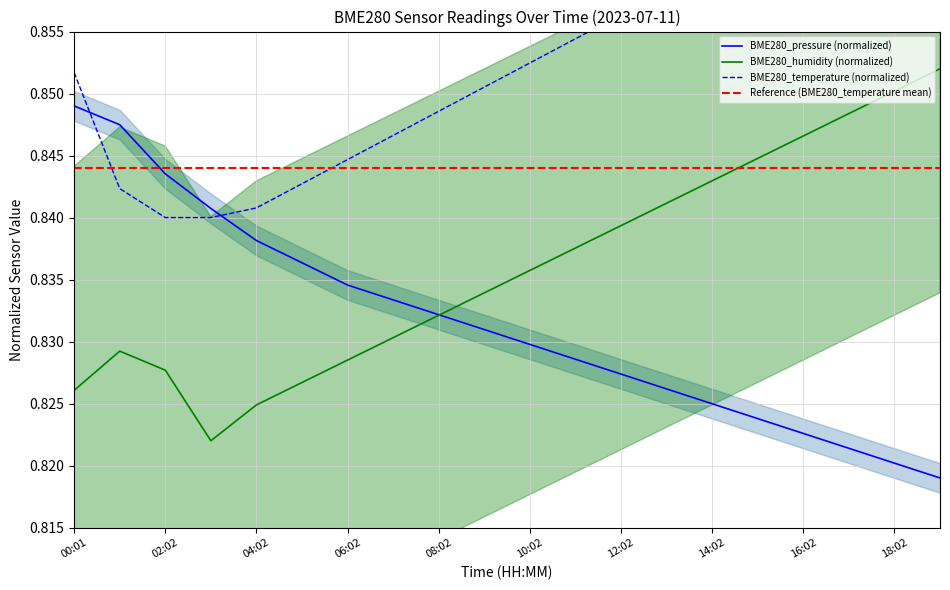

At which category does the chart reach its peak across all series?

19:02